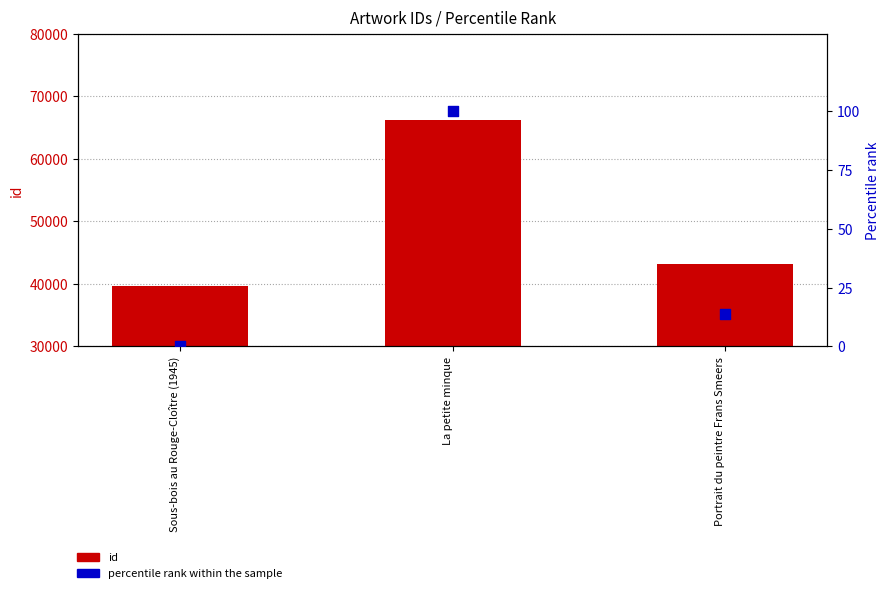

Which series has the widest spread of Y values?

id